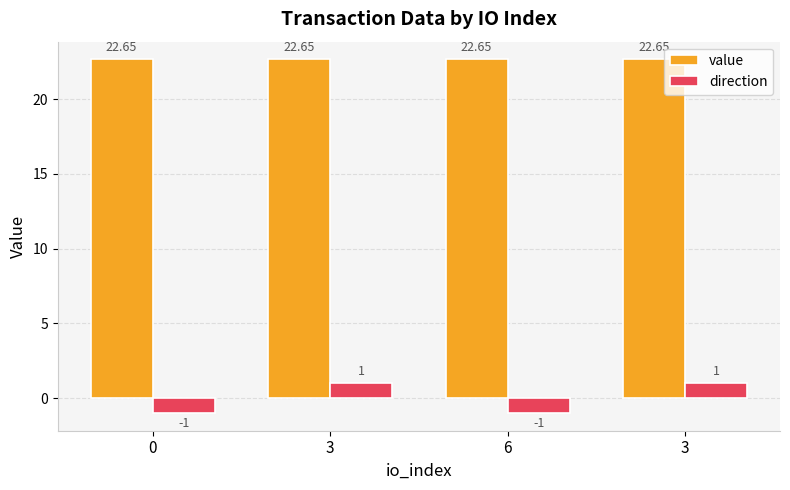

What is the label of the 2nd bar from the left?

3